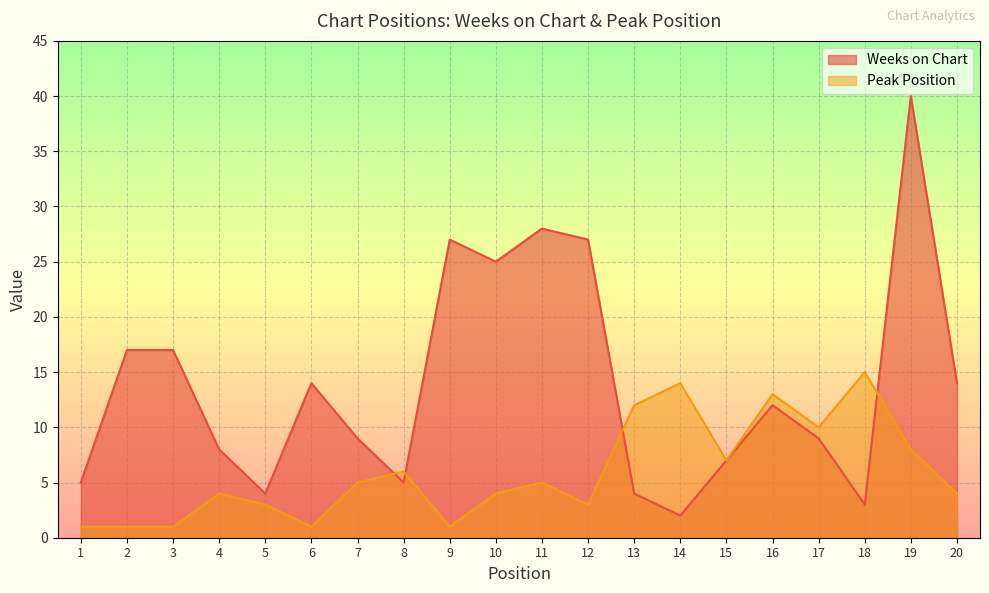

Which category has the highest value in the Peak Position series?

18